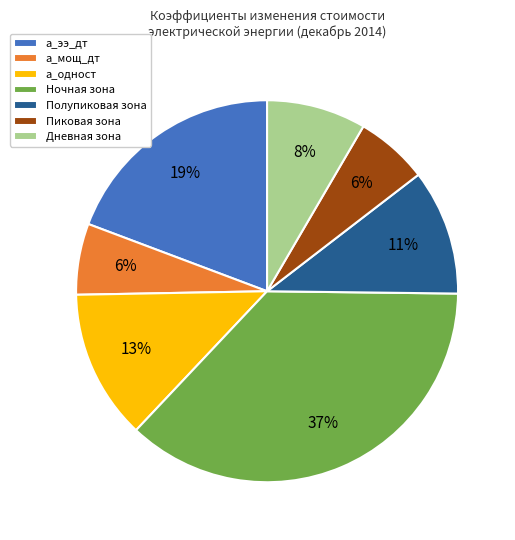

Between Пиковая зона and Ночная зона, which is larger?

Ночная зона